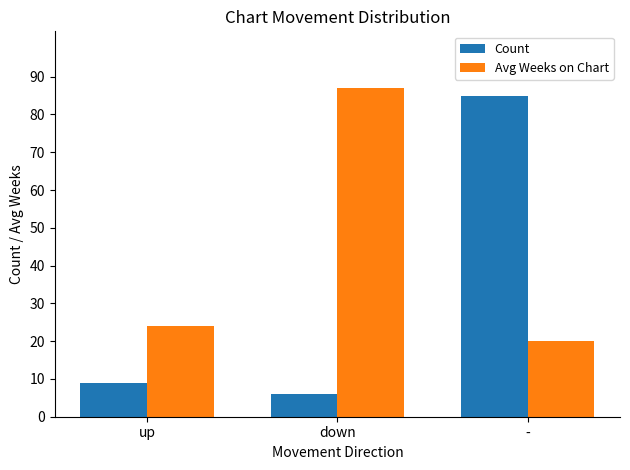

What is the difference between the Count values at down and up?

3